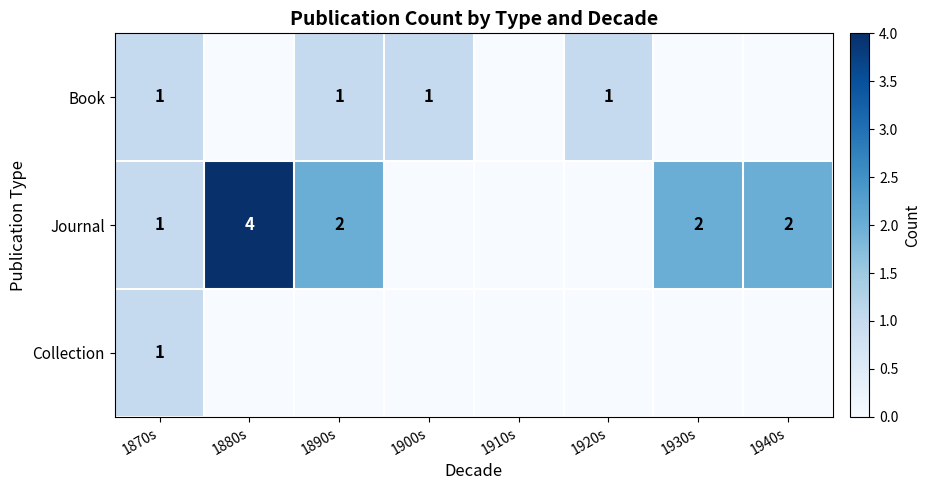

Is it true that Journal equals 4 at 1880s?

True